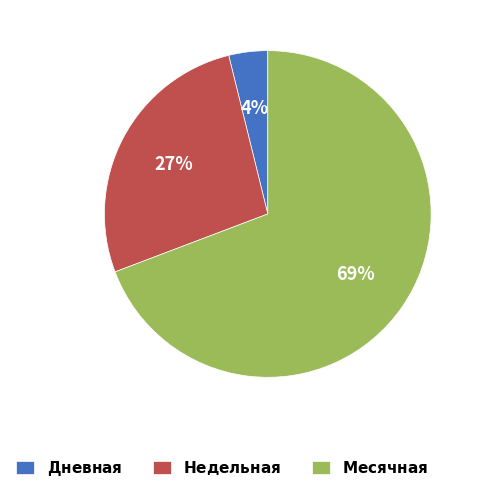

To the nearest percent, what is the average slice percentage?

33%